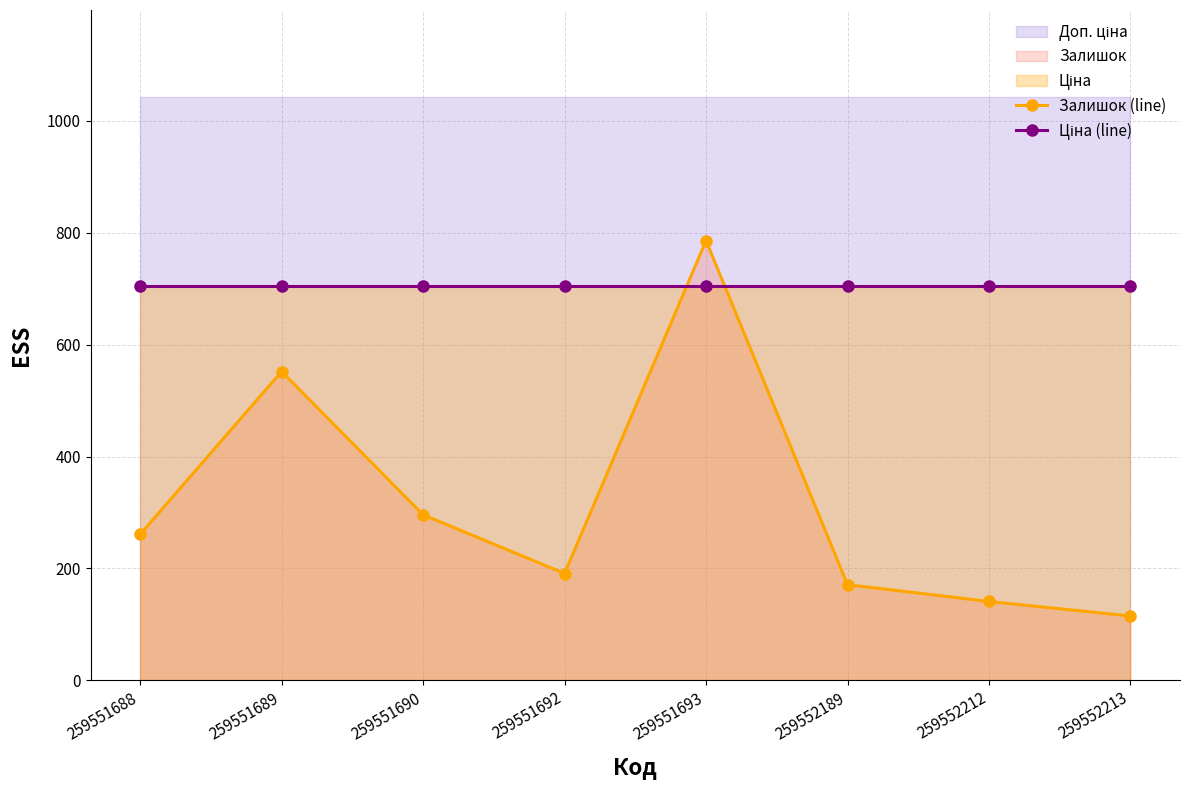

At which category is the sum across all series the highest?

259551693